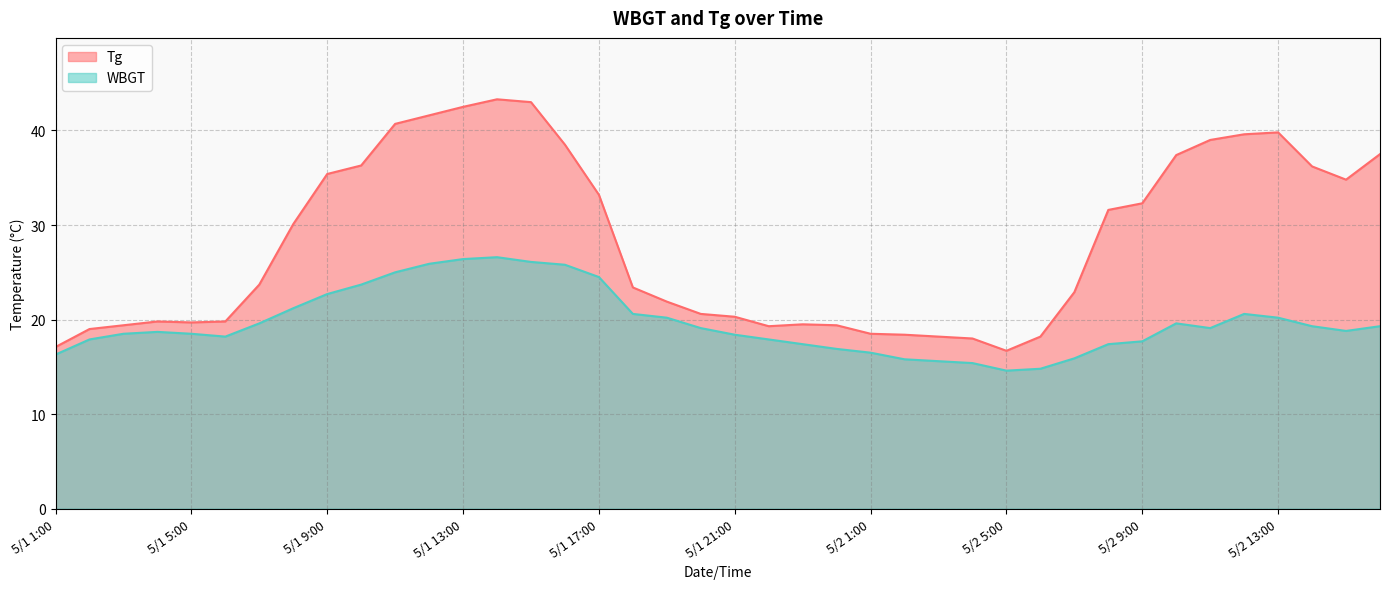

True or false: Tg and WBGT intersect in this chart.

False